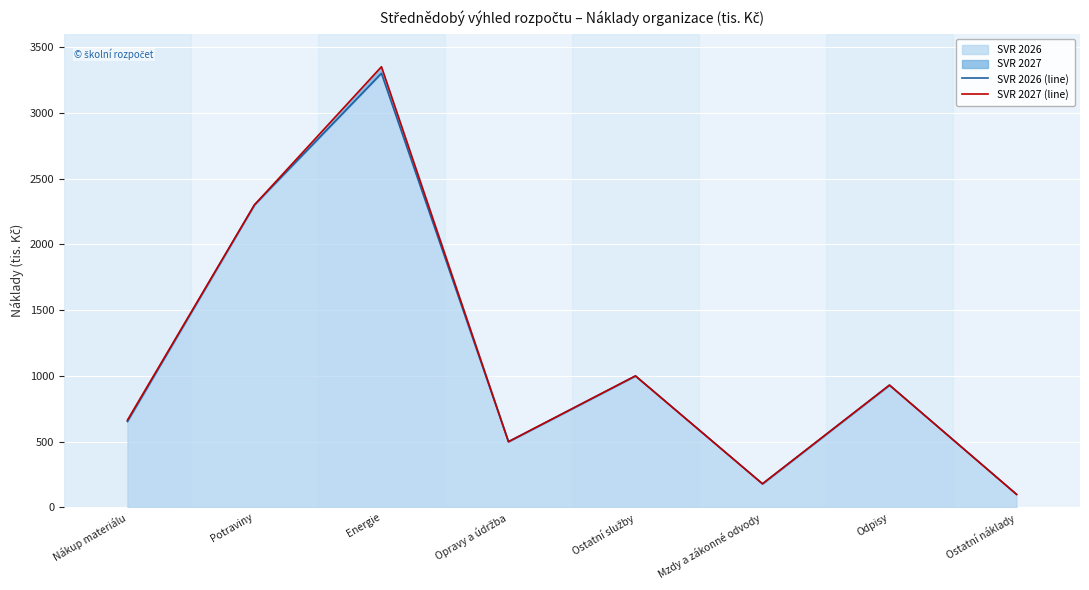

What is the value of the SVR 2027 (line) point at the 5th from the left?

1000